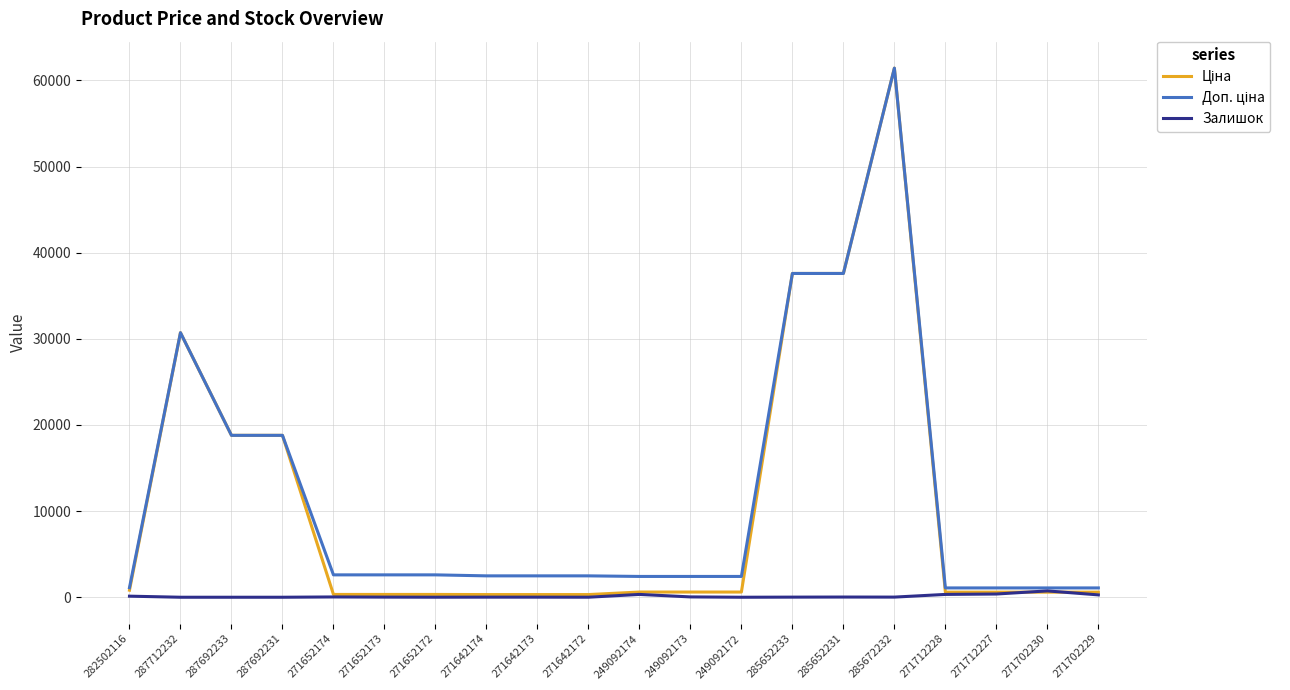

The Залишок series shows 273.0 at 271702229. True or false?

True